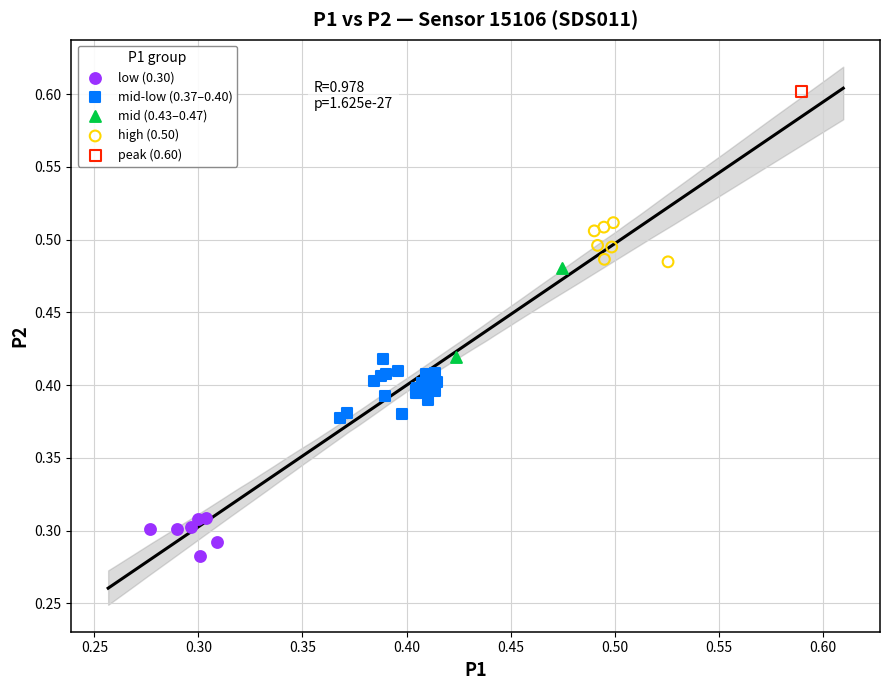

Which series contains the lowest Y value?

low (0.30)